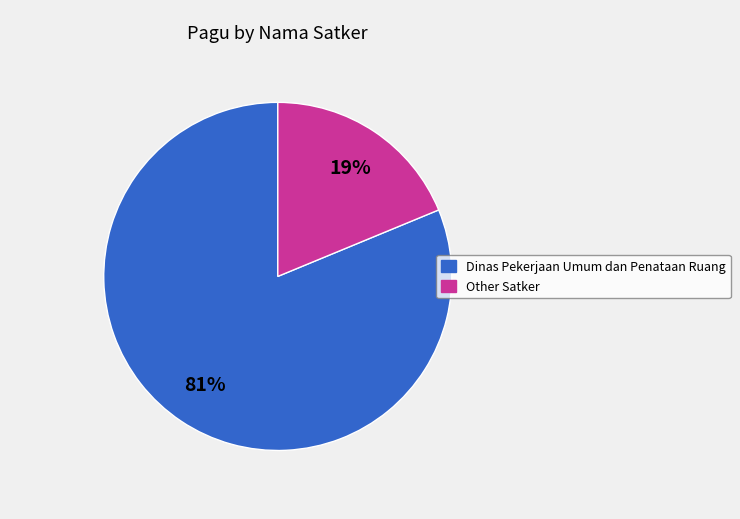

Does any single category account for the majority?

Yes